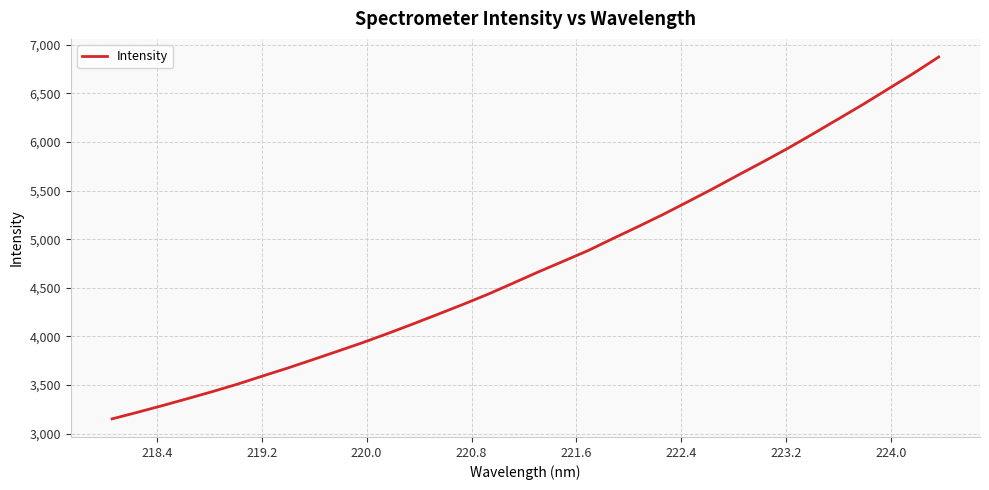

What is the maximum value shown in the chart?

6873.9